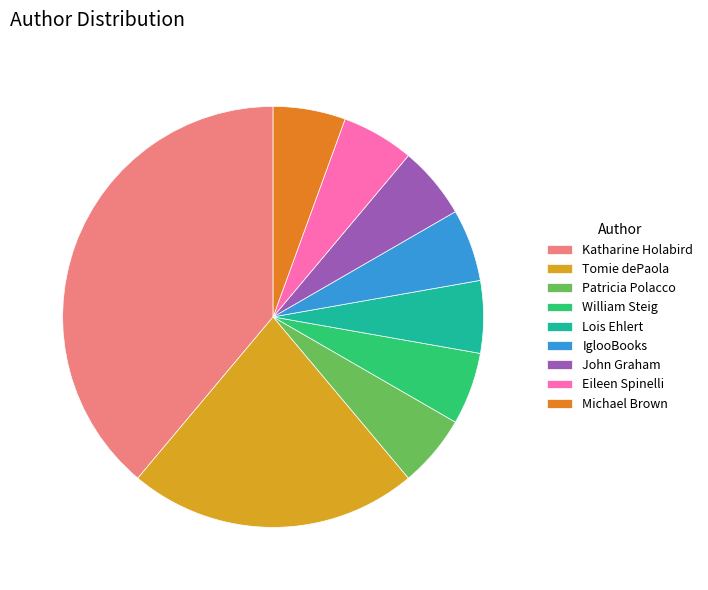

Count the number of slices in the pie.

9